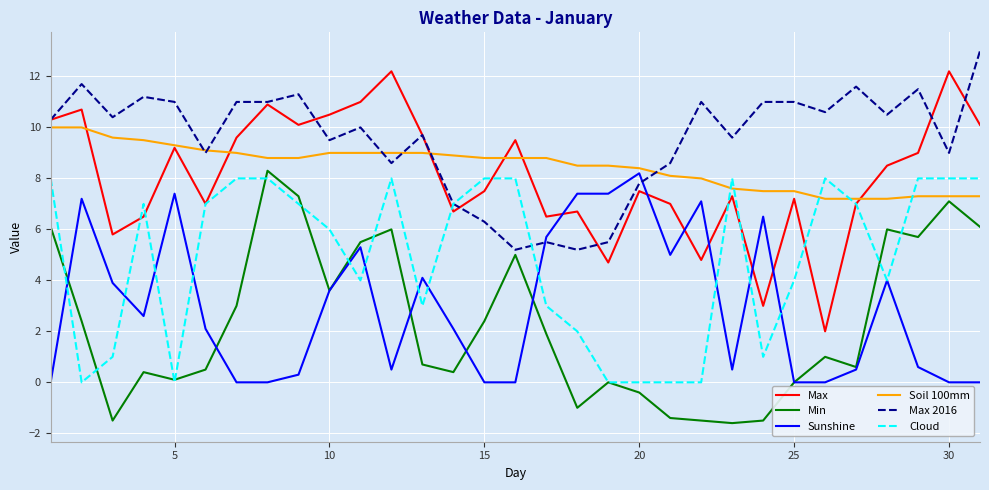

What is the greatest value displayed?

13.0